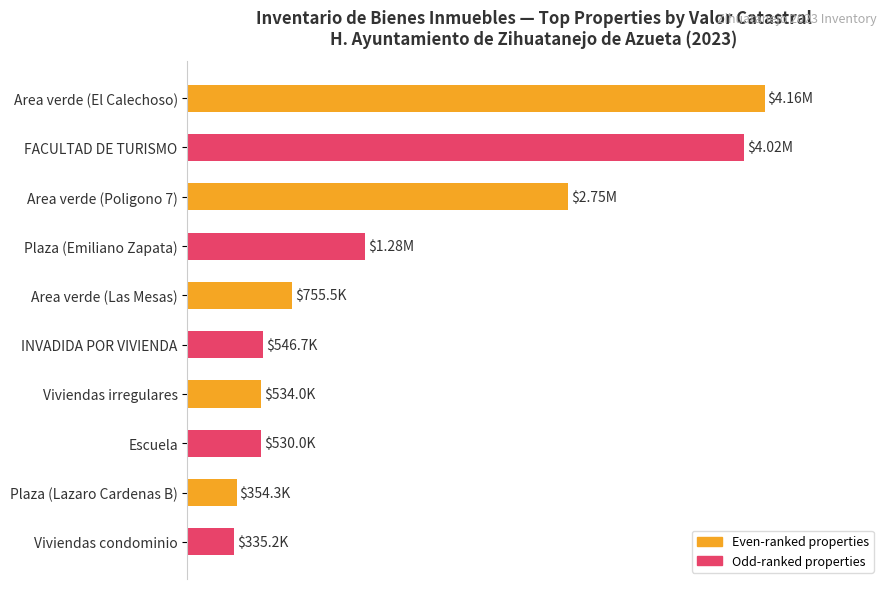

What is the greatest value displayed?

100.0